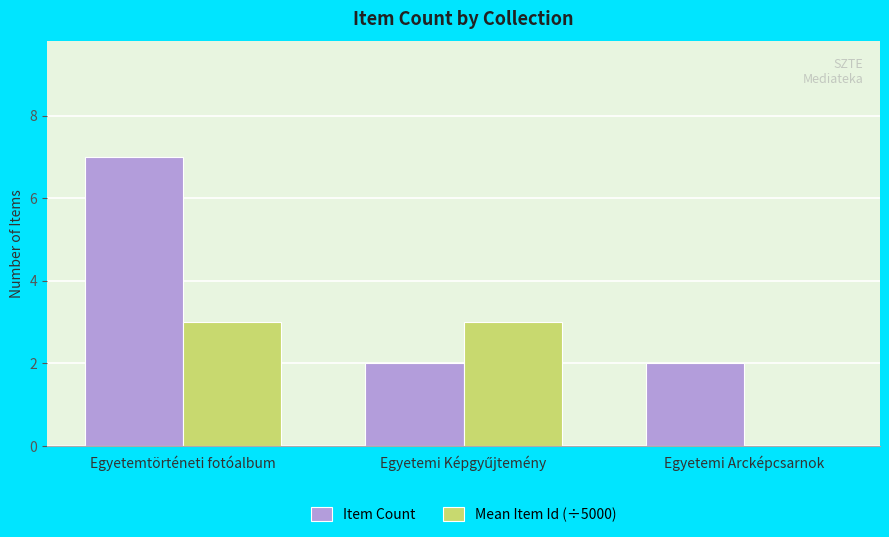

At which category is the sum across all series the highest?

Egyetemtörténeti fotóalbum